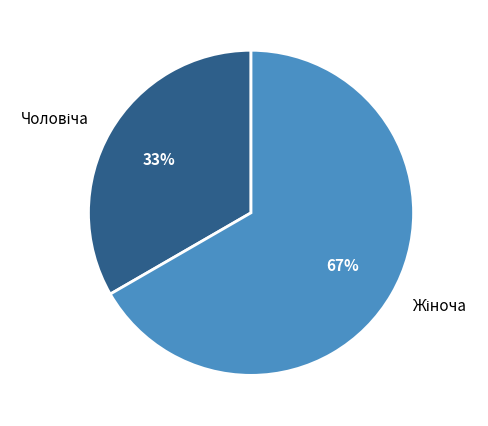

Does any single category account for the majority?

Yes